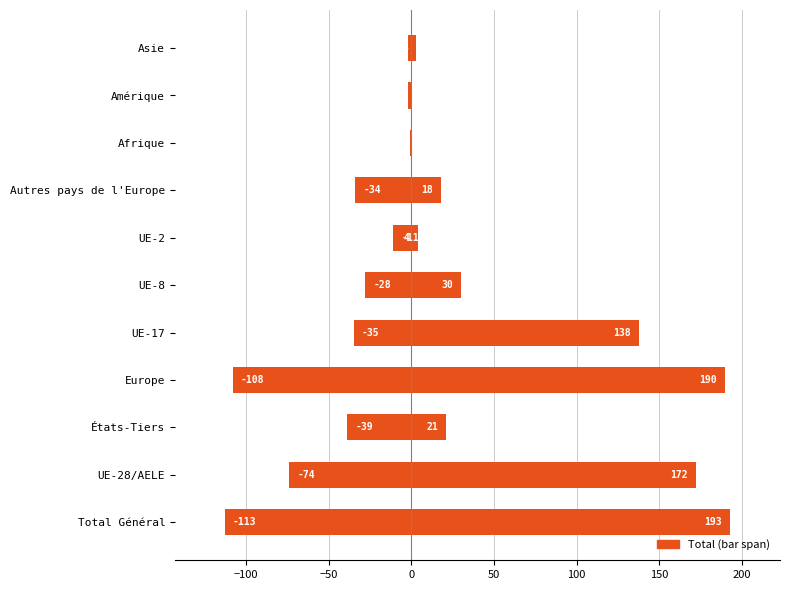

The value at UE-8 is 16. True or false?

False